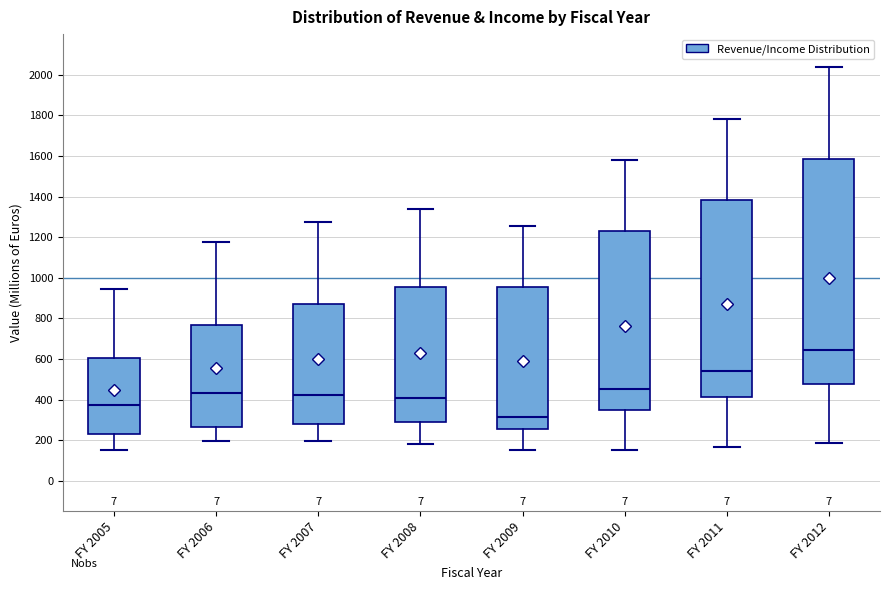

Where does the upper whisker of the box for FY 2012 end on the y-axis? The values are not printed on the chart, so give them approximately, as read against the axis.

2040